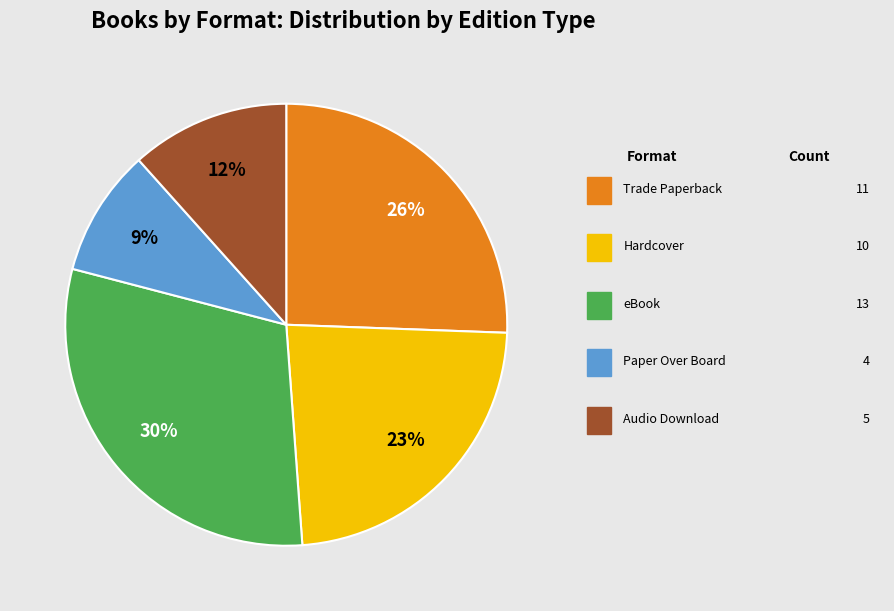

Is there a majority slice in this chart?

No